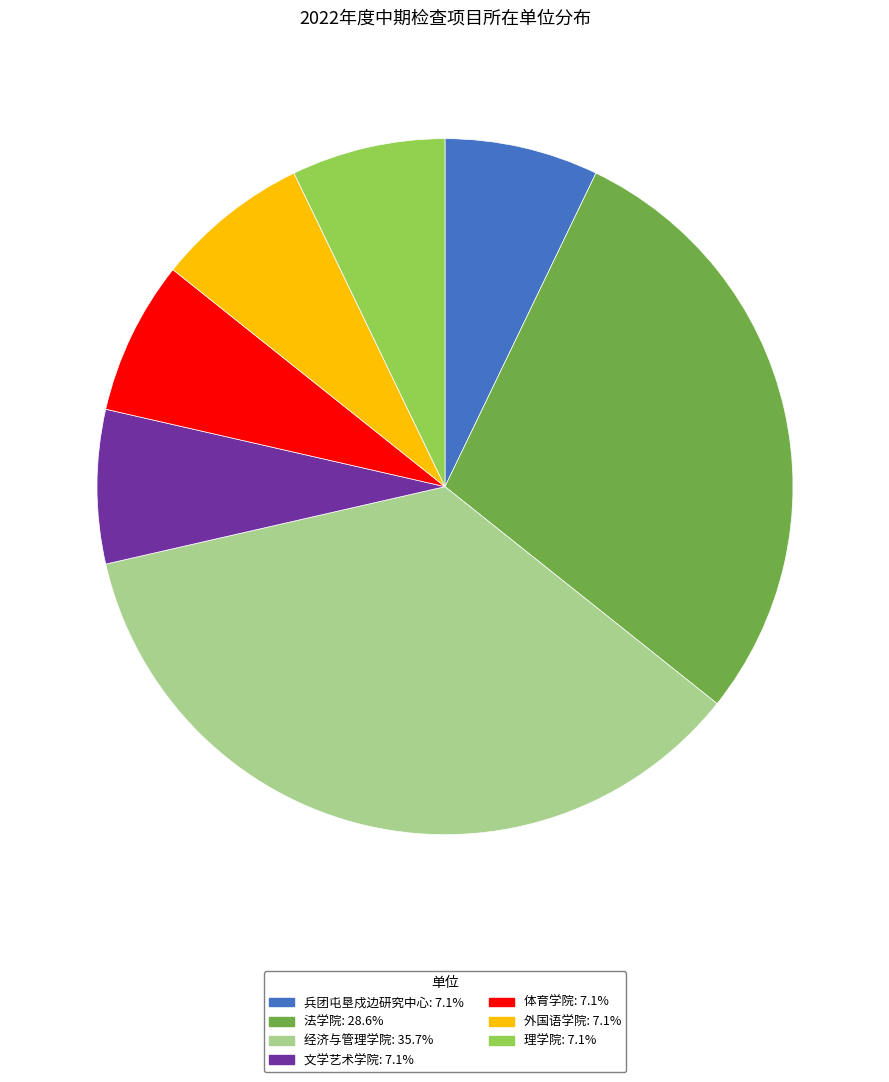

What is the largest slice in the pie chart?

经济与管理学院